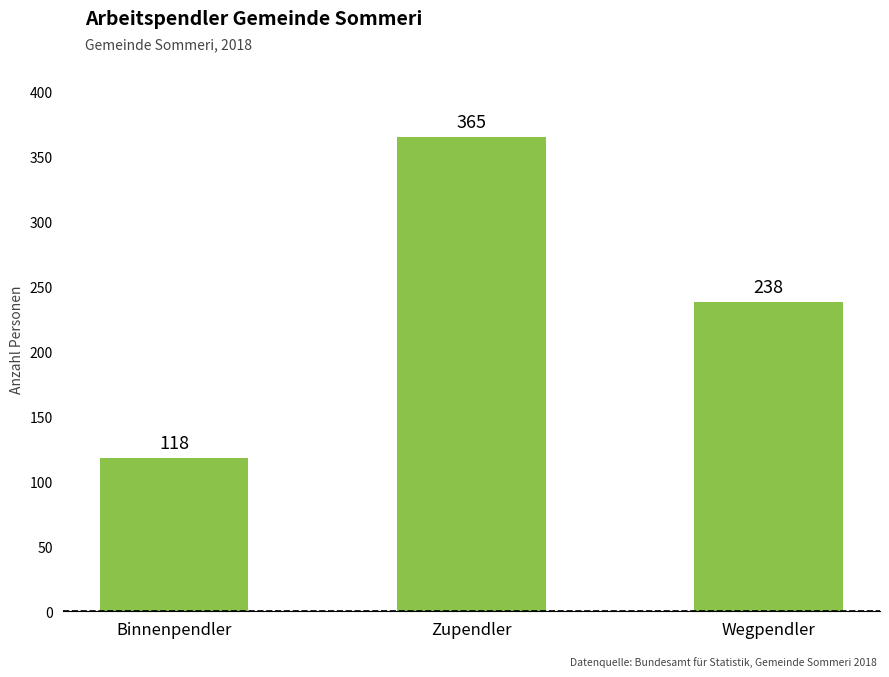

Reading left to right, transcribe all the data shown in this chart.

118	365	238